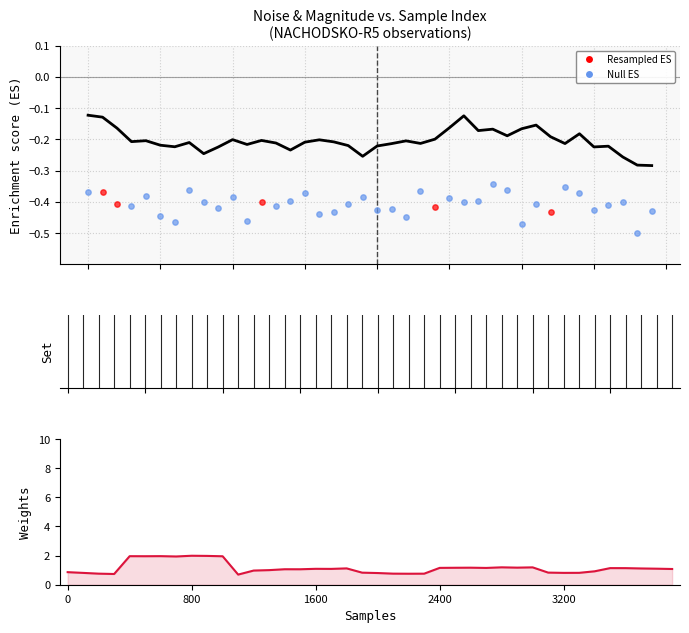

What is the total value across all series at 20?

0.6